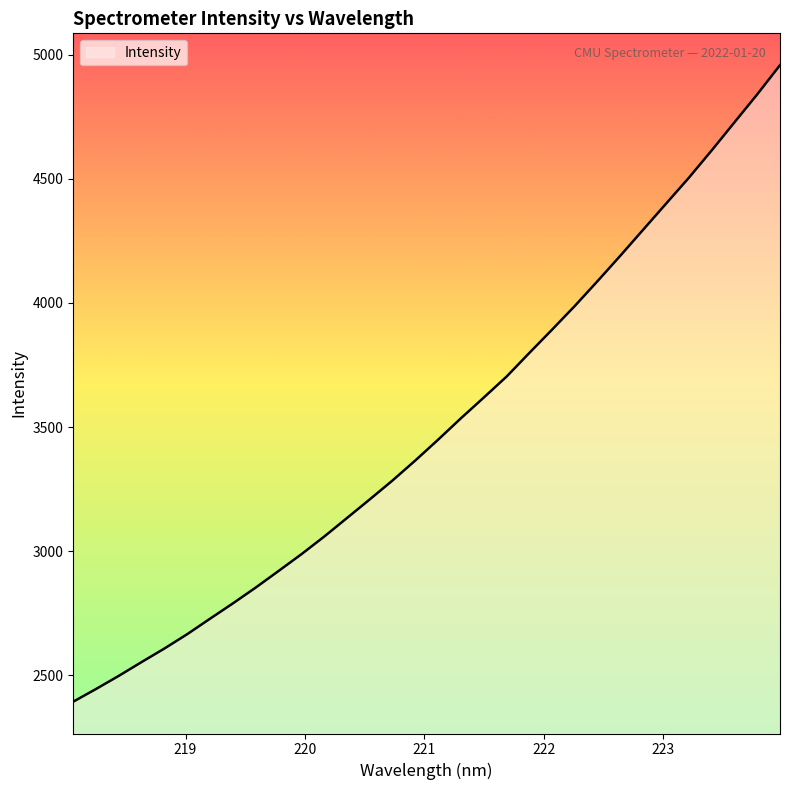

What is the minimum value shown in the chart?

2393.0